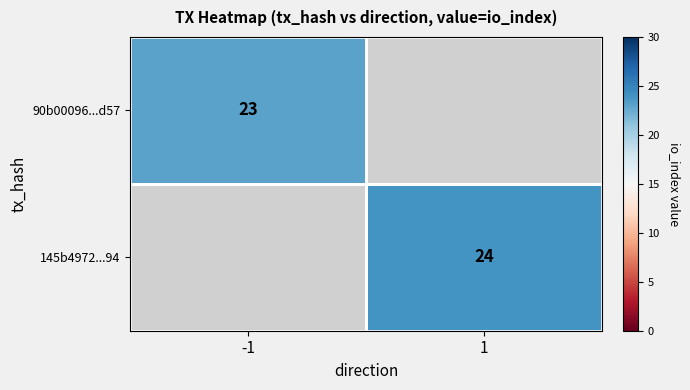

The value of 90b00096...d57 at -1 is 6. True or false?

False